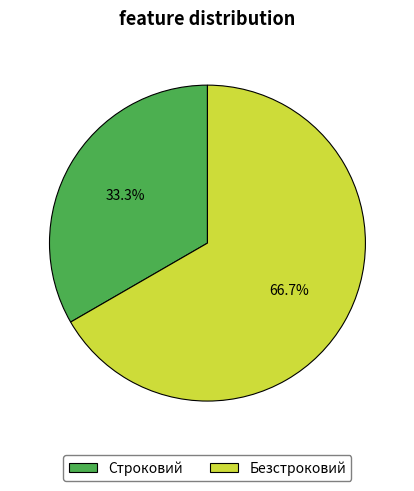

Which has a higher value, Строковий or Безстроковий?

Безстроковий